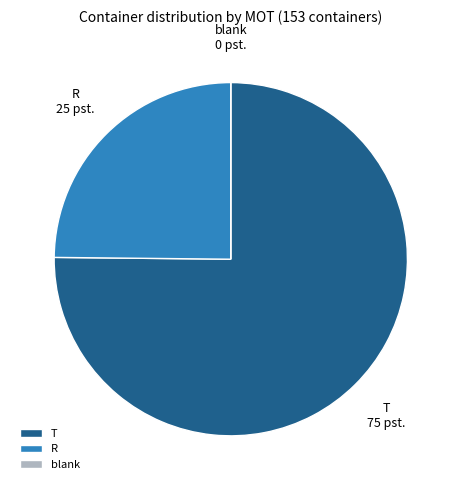

What is the ratio of the value at T to the value at R?

3.0